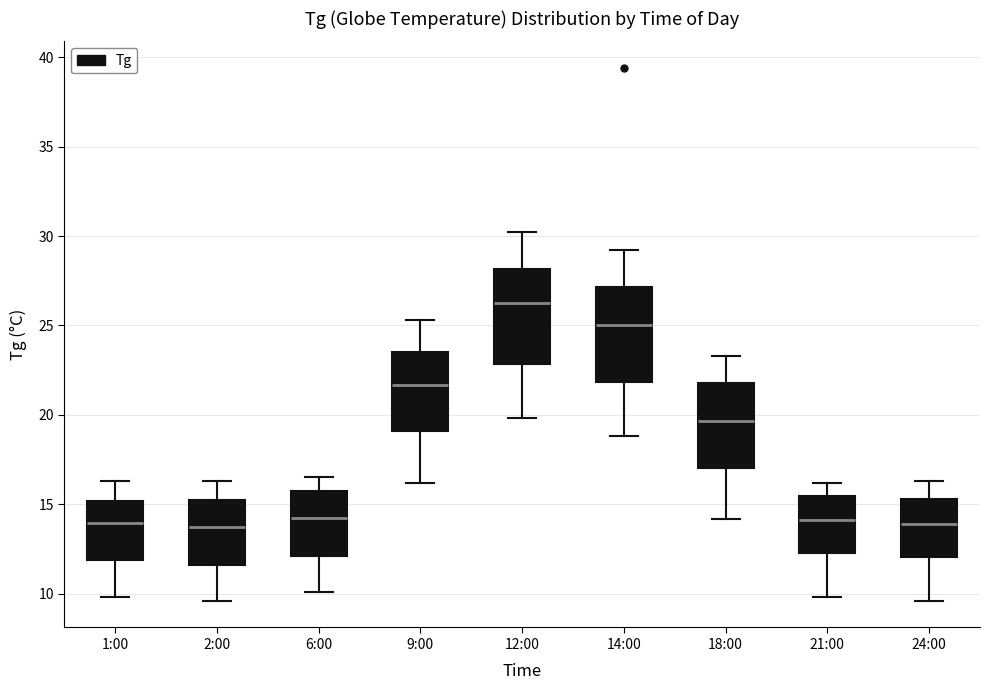

Reading left to right, read every box against the y-axis: the position of its median line, the range the box covers, and the ends of its whiskers. The values are not printed on the chart, so give them approximately, as read against the axis.

1:00: median 14.0, box 12.0 to 15.0, whiskers 10.0 to 16.5
2:00: median 14.0, box 11.5 to 15.5, whiskers 9.5 to 16.5
6:00: median 14.5, box 12.0 to 16.0, whiskers 10.0 to 16.5
9:00: median 21.5, box 19.0 to 23.5, whiskers 16.0 to 25.5
12:00: median 26.5, box 23.0 to 28.0, whiskers 20.0 to 30.0
14:00: median 25.0, box 22.0 to 27.0, whiskers 19.0 to 29.0
18:00: median 19.5, box 17.0 to 22.0, whiskers 14.0 to 23.5
21:00: median 14.0, box 12.5 to 15.5, whiskers 10.0 to 16.0
24:00: median 14.0, box 12.0 to 15.5, whiskers 9.5 to 16.5